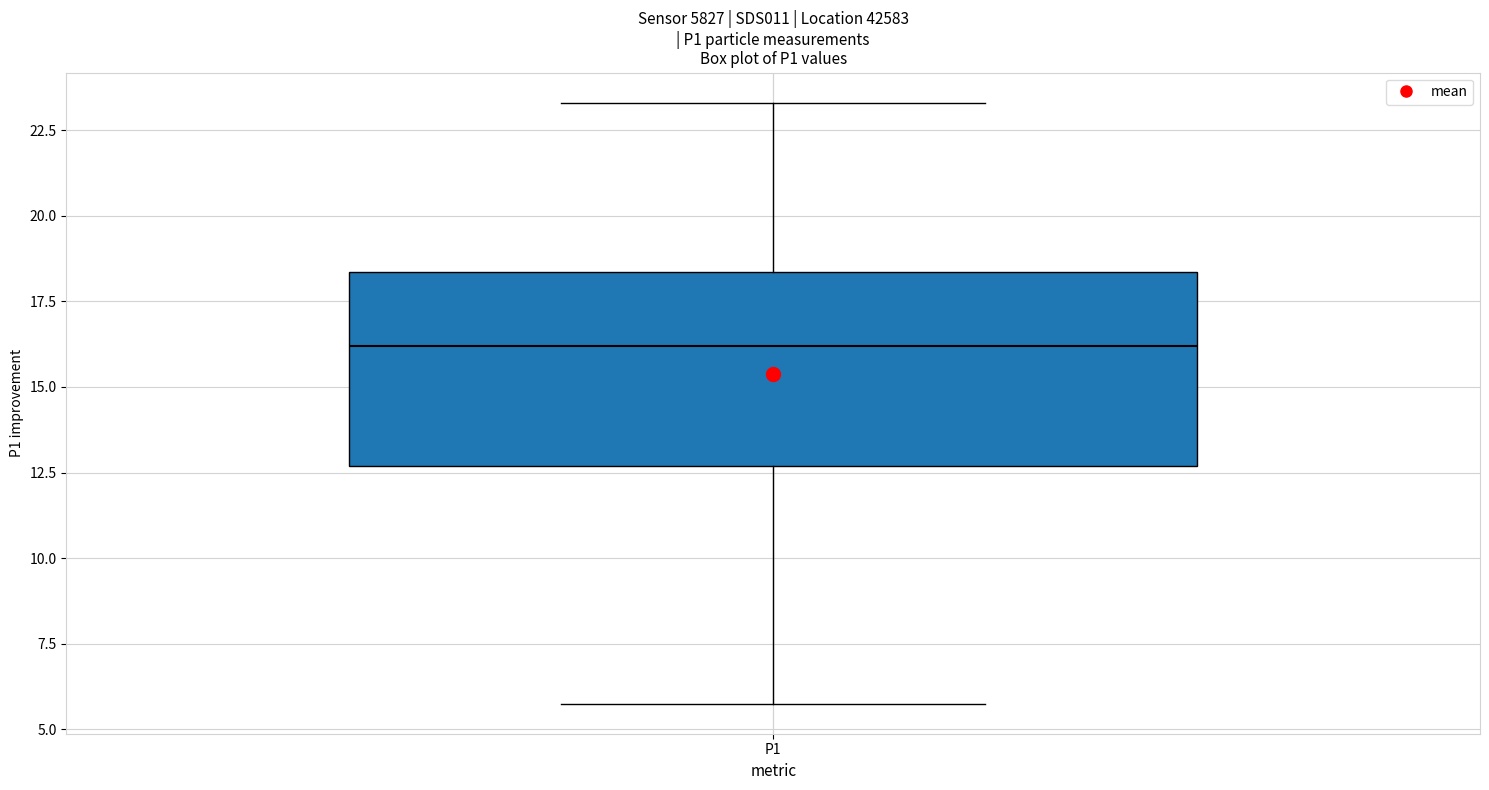

Read this box plot against the y-axis: the position of the median line, the range covered by the box, and the ends of both whiskers. The values are not printed on the chart, so give them approximately, as read against the axis.

median 16.0, box 12.5 to 18.5, whiskers 6.0 to 23.5